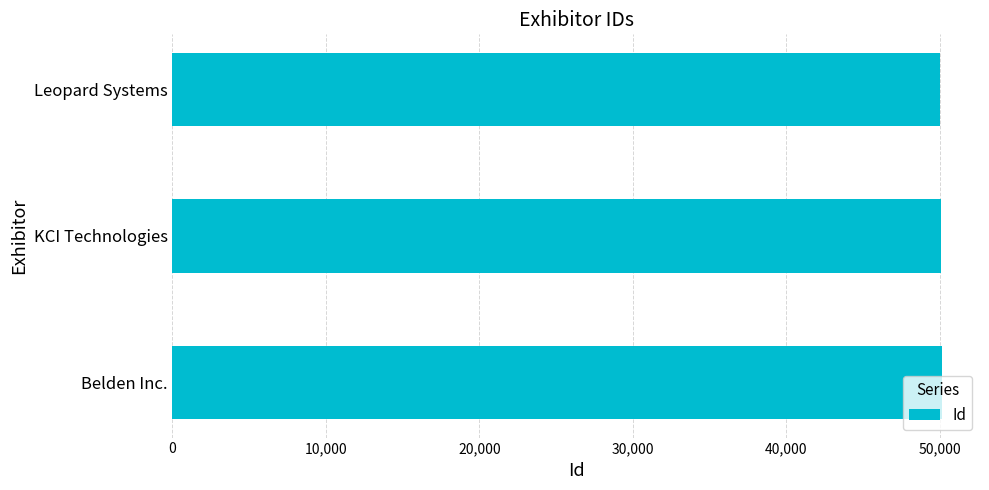

What is the greatest value displayed?

50127